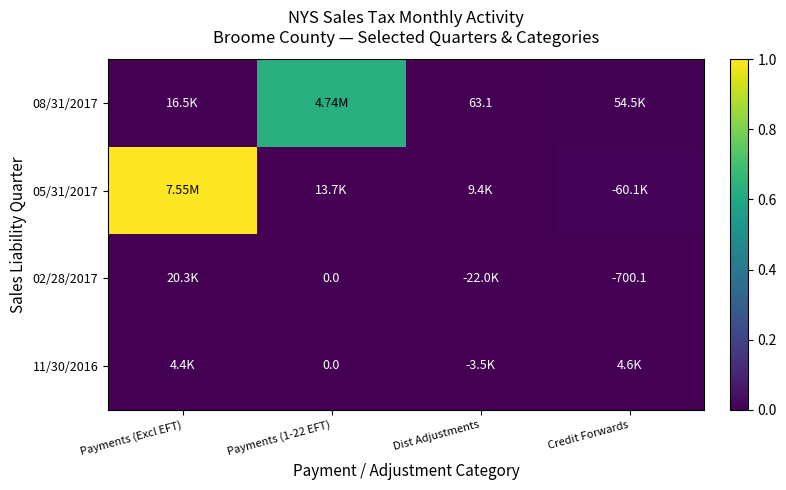

Rank the series at Credit Forwards from lowest to highest value.

02/28/2017, 11/30/2016, 08/31/2017, 05/31/2017